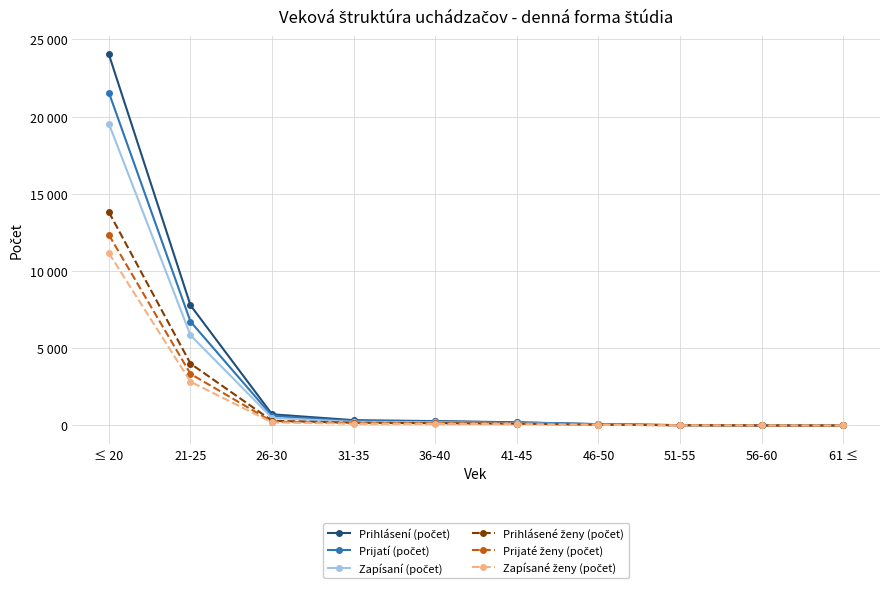

What is the difference between the Prihlásení (počet) values at 51-55 and 61 ≤?

21